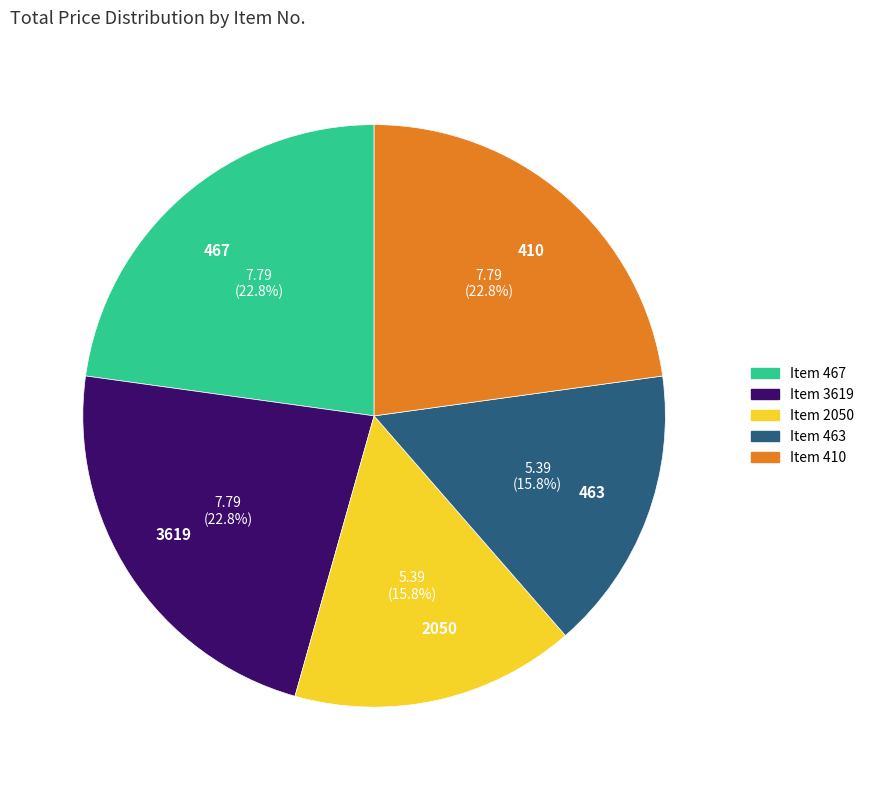

To the nearest percent, what is the difference between the 3619 and 2050 slice percentages?

7%